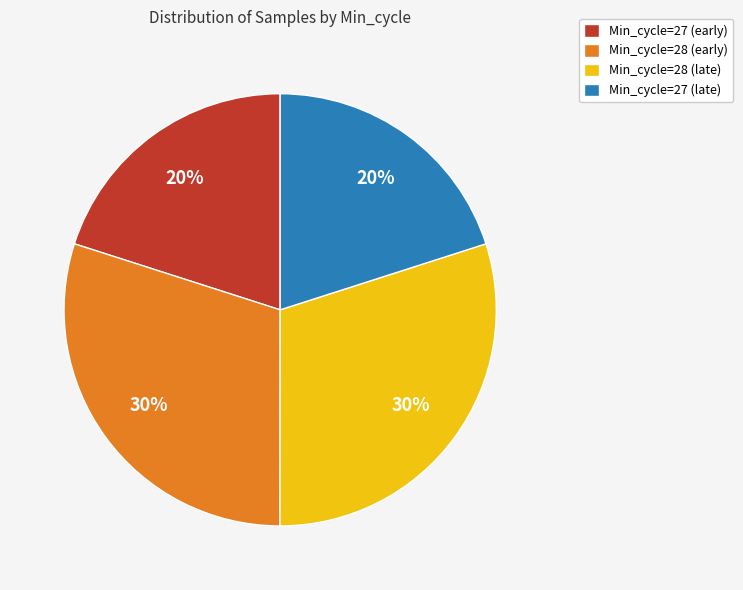

The Min_cycle=27 (late) slice represents 10% of the pie. True or false?

False